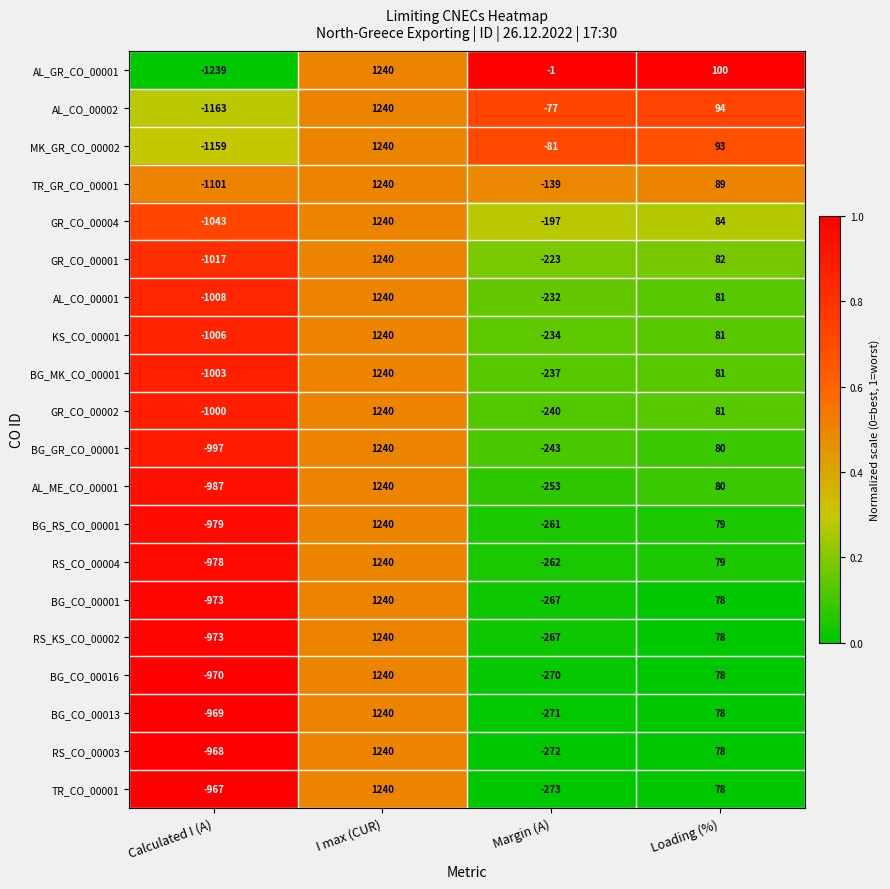

Count the KS_CO_00001 values in the range -234 to 1240.

3